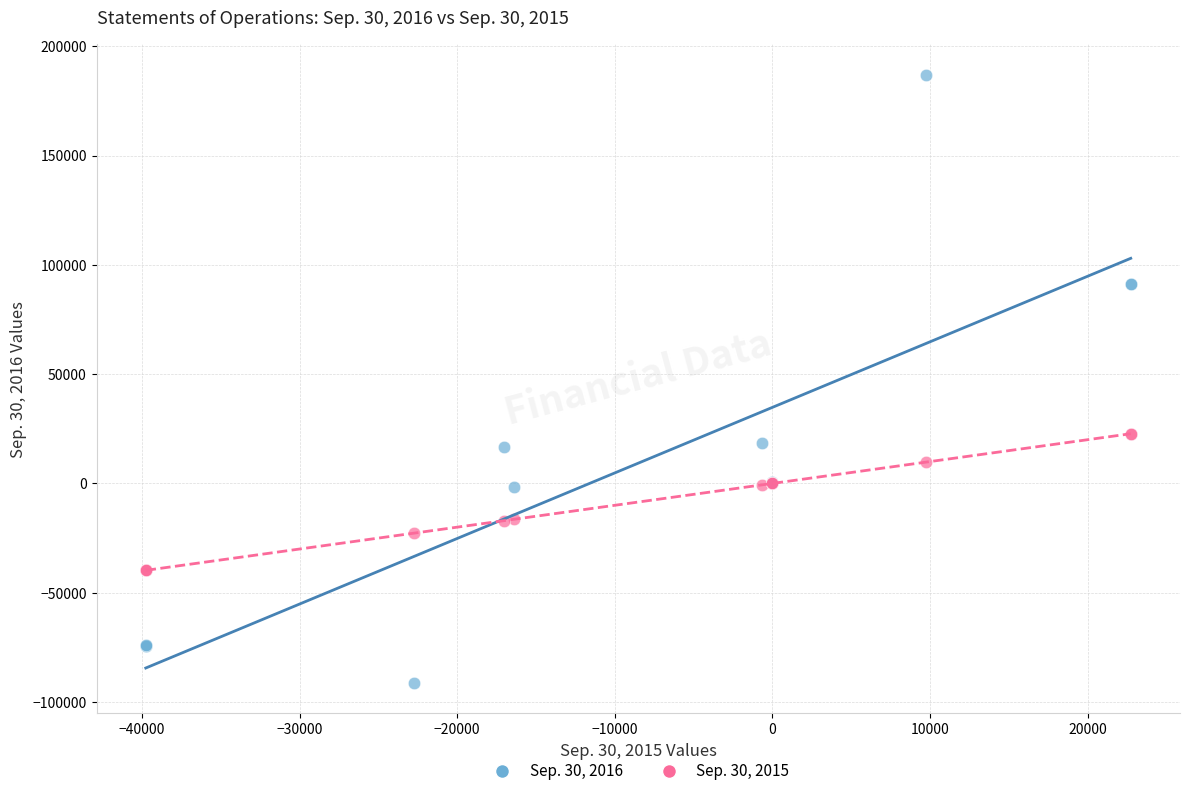

What is the X range (max minus min) for the scatter plot?

62504.0